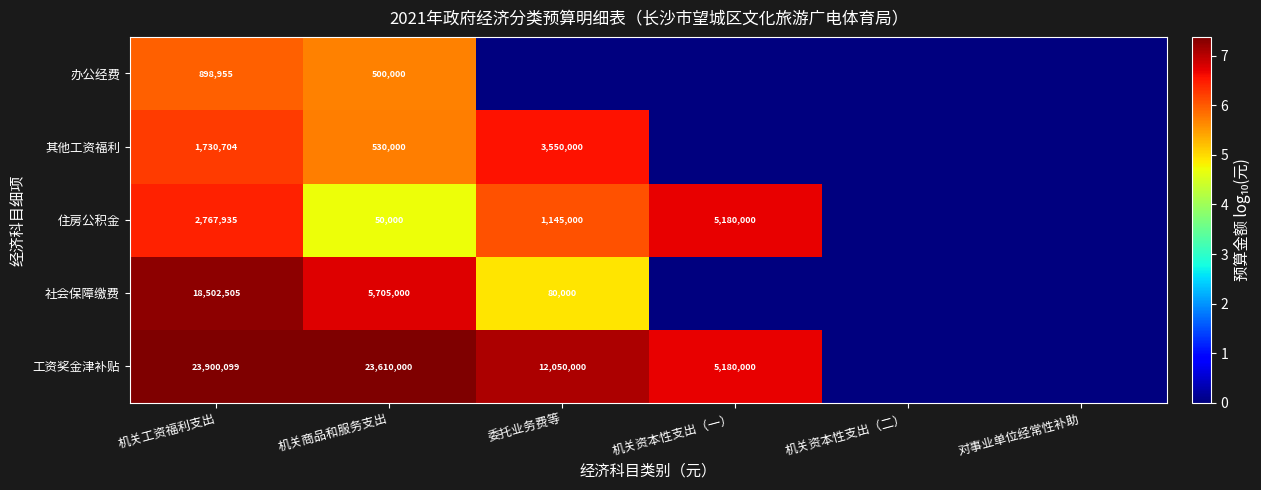

What is the spread (max minus min) of values at 机关商品和服务支出?

23560000